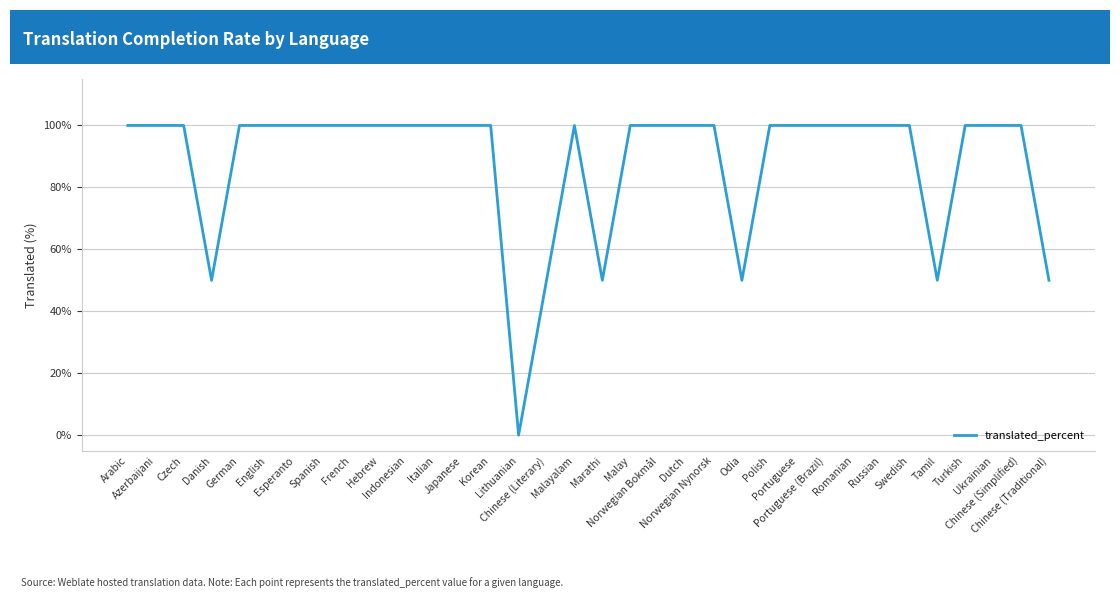

What position from the left is Odia?

23